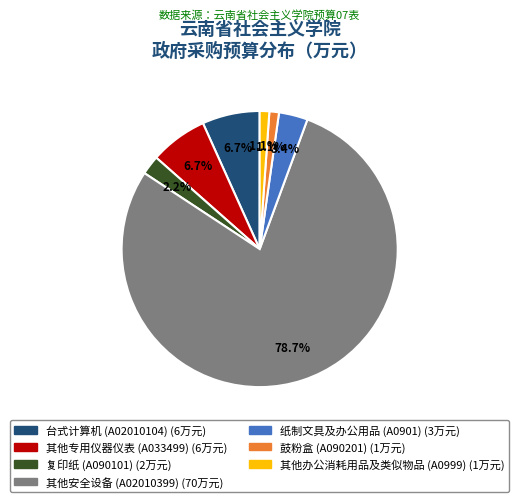

What is the largest slice in the pie chart?

其他安全设备 (A02010399)